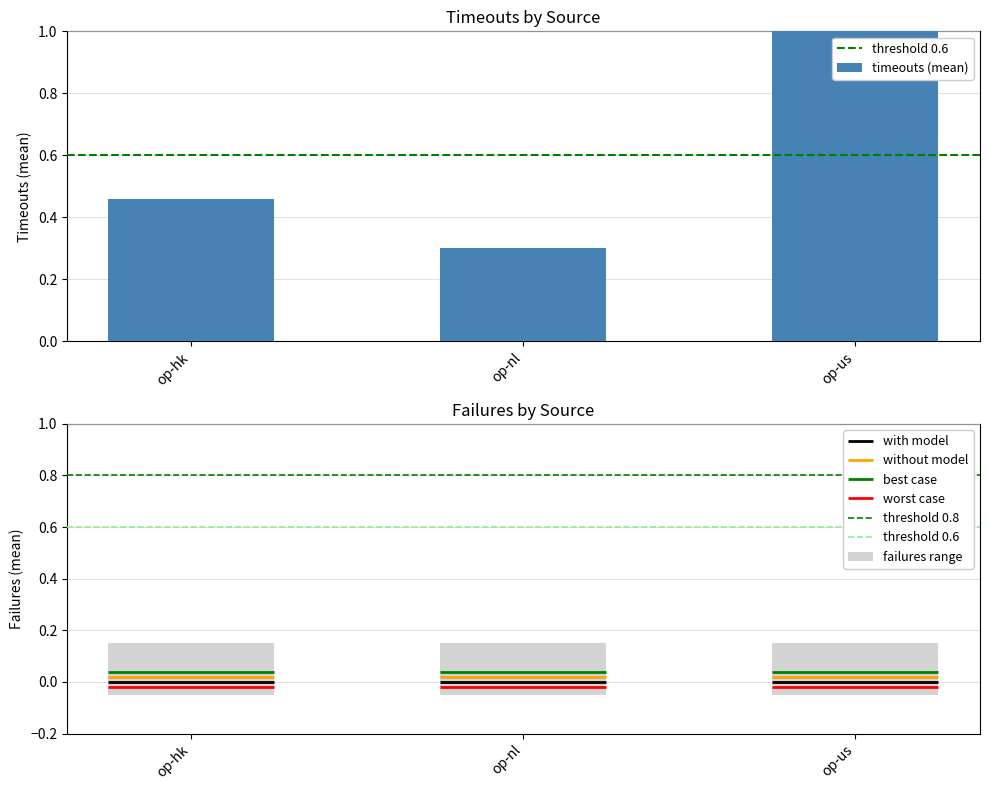

List the labels in order of value, smallest first.

op-nl, op-hk, op-us